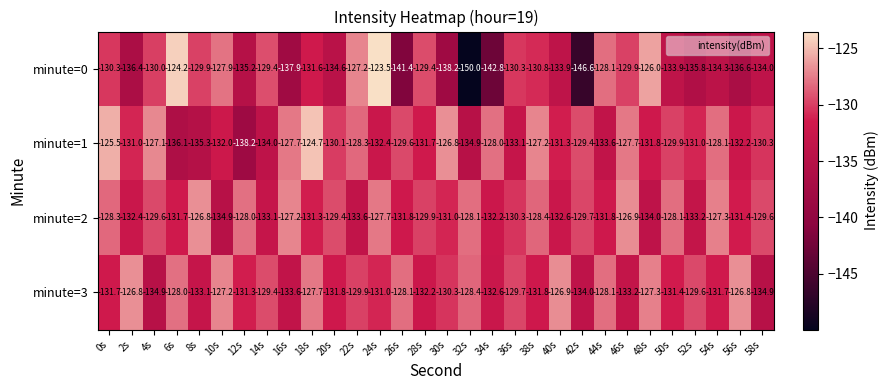

The value of minute=3 at 58s is -86.2. True or false?

False